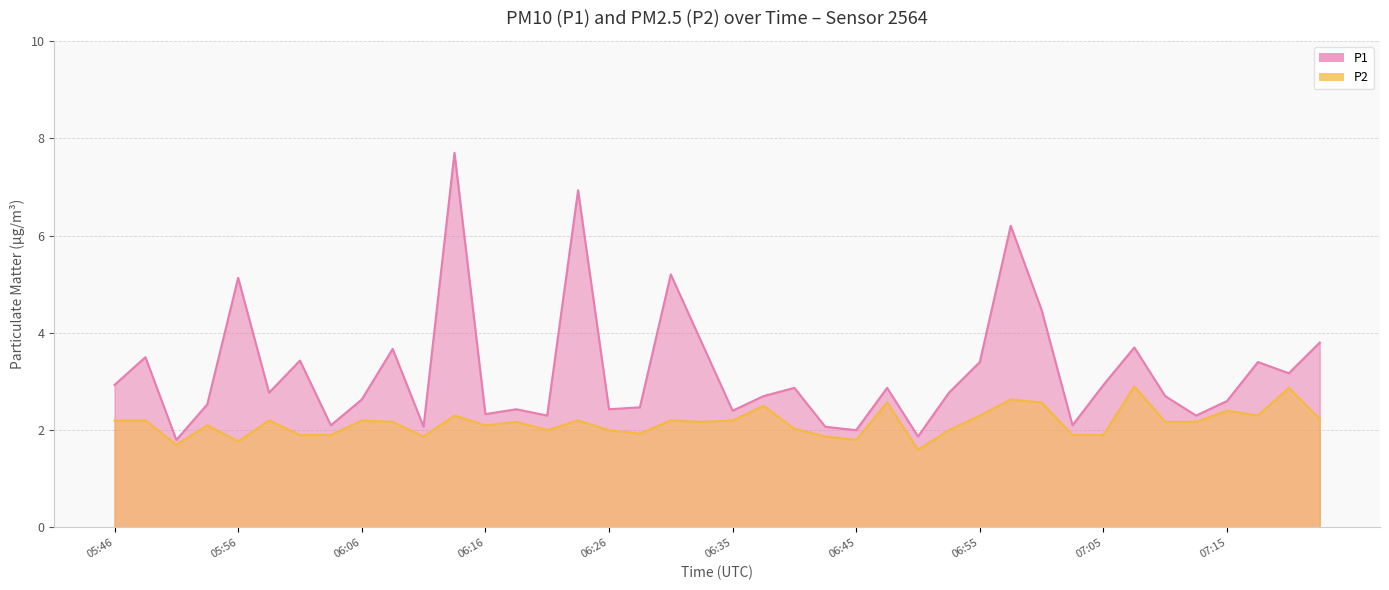

Reading left to right, transcribe all the data shown in this chart.

P1: 2.9	3.5	1.8	2.5	5.1	2.8	3.4	2.1	2.6	3.7	2.1	7.7	2.3	2.4	2.3	6.9	2.4	2.5	5.2	3.8	2.4	2.7	2.9	2.1	2.0	2.9	1.9	2.8	3.4	6.2	4.5	2.1	2.9	3.7	2.7	2.3	2.6	3.4	3.2	3.8
P2: 2.2	2.2	1.7	2.1	1.8	2.2	1.9	1.9	2.2	2.2	1.9	2.3	2.1	2.2	2.0	2.2	2.0	1.9	2.2	2.2	2.2	2.5	2.0	1.9	1.8	2.6	1.6	2.0	2.3	2.6	2.6	1.9	1.9	2.9	2.2	2.2	2.4	2.3	2.9	2.2